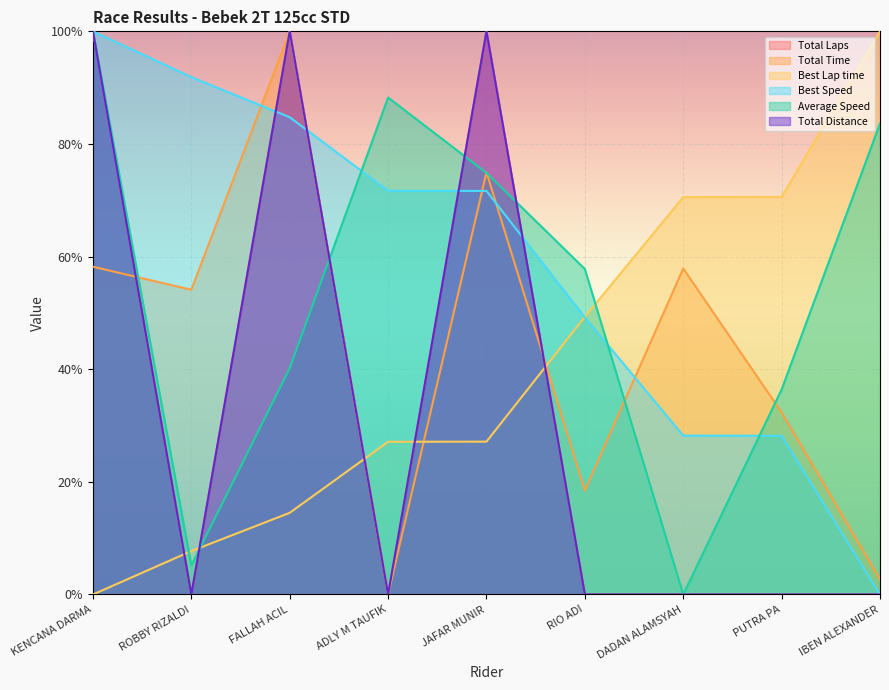

Does the chart display data point markers on the line(s)?

No